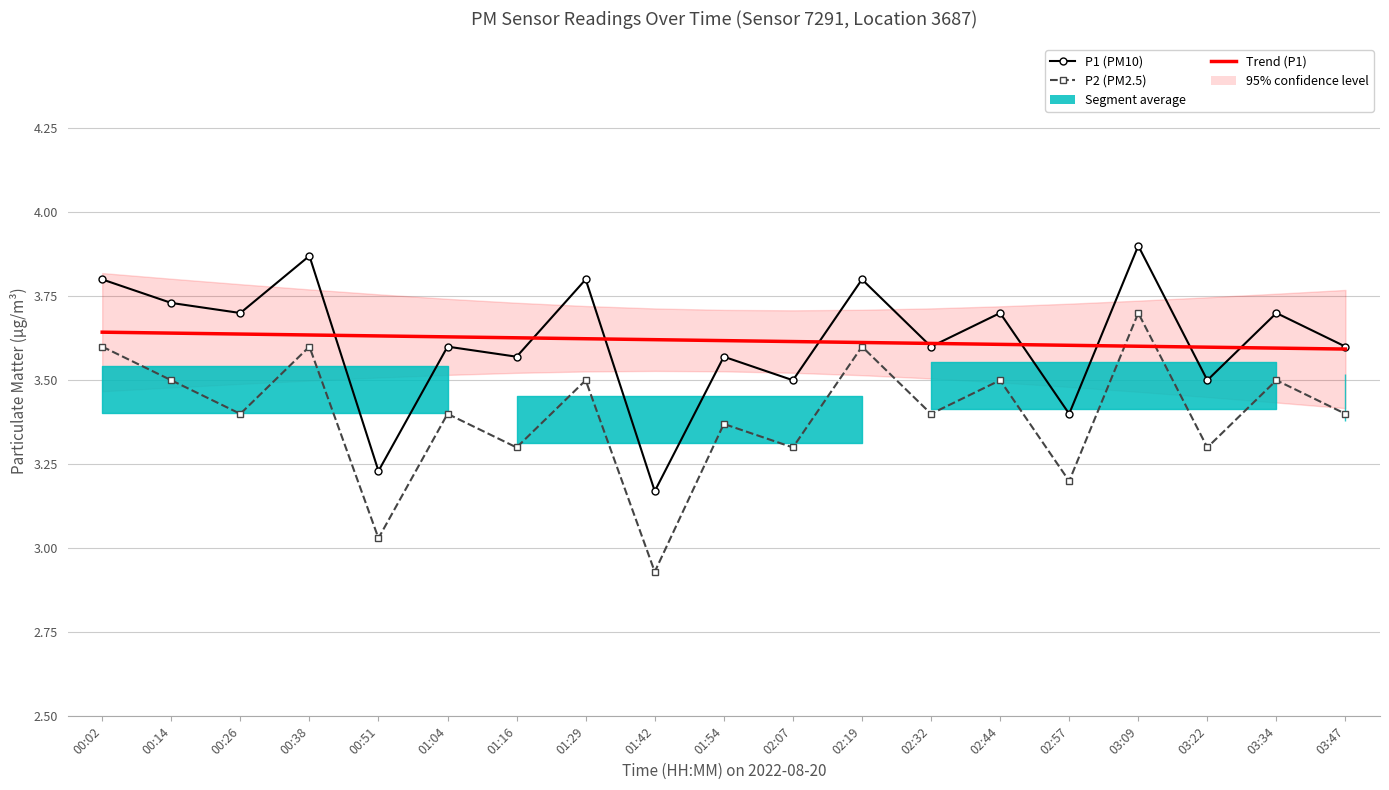

Where do Trend (P1) and P2 (PM2.5) first cross each other?

02:57 and 03:09